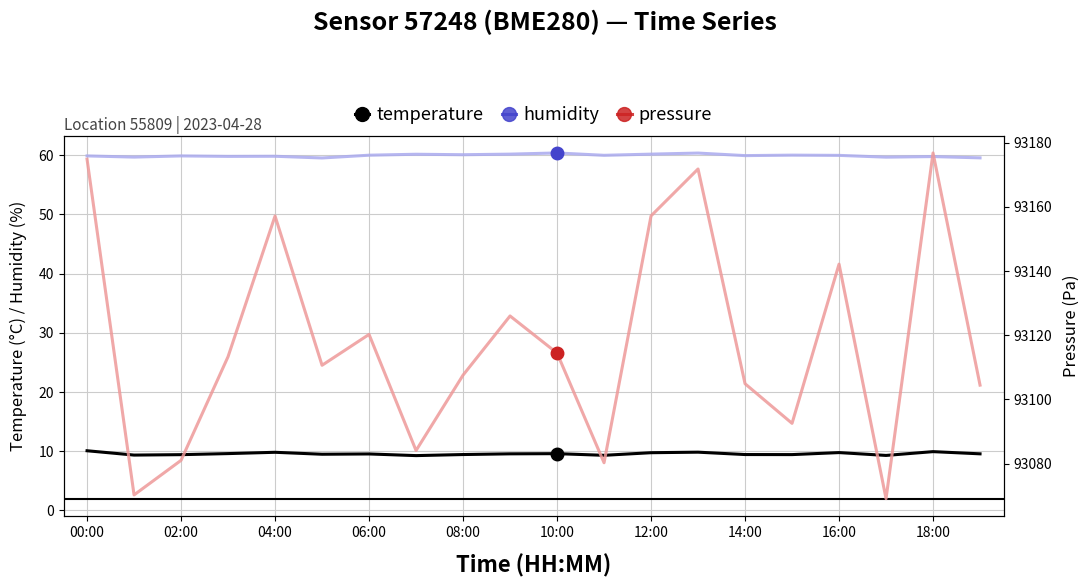

True or false: temperature and humidity intersect in this chart.

False